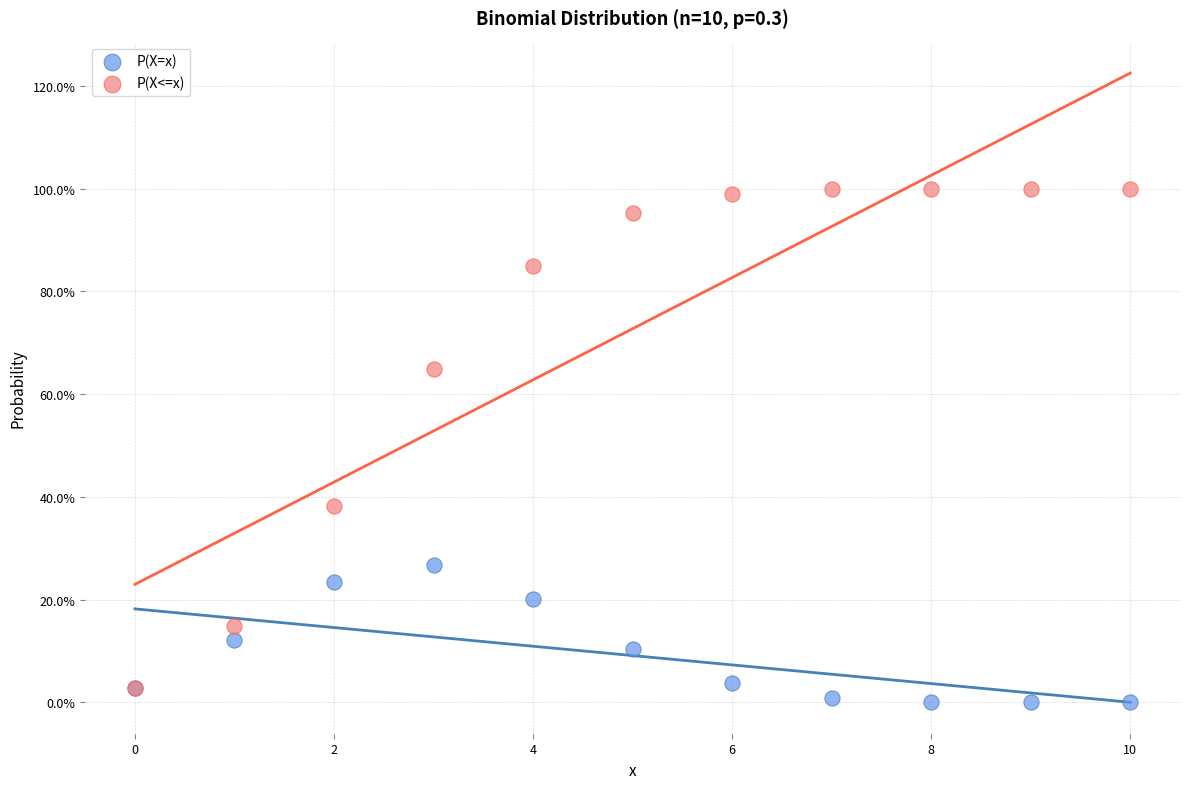

What are all the series names shown in the legend?

P(X=x), P(X<=x)